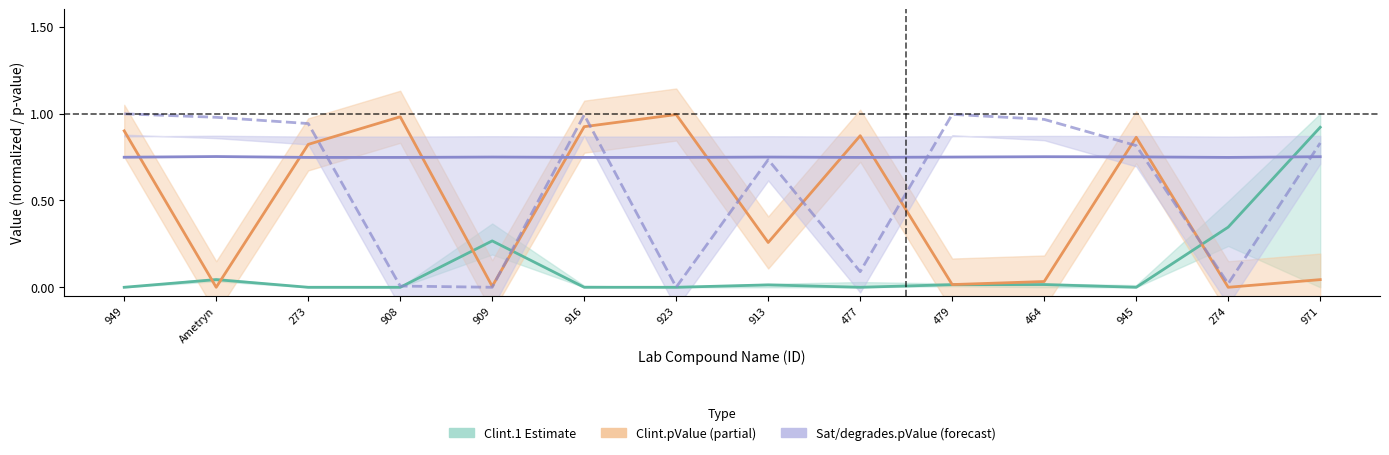

Rank the series by their average value, from highest to lowest.

Sat.pValue, degrades.pValue, Clint.pValue, Clint.1 Estimate